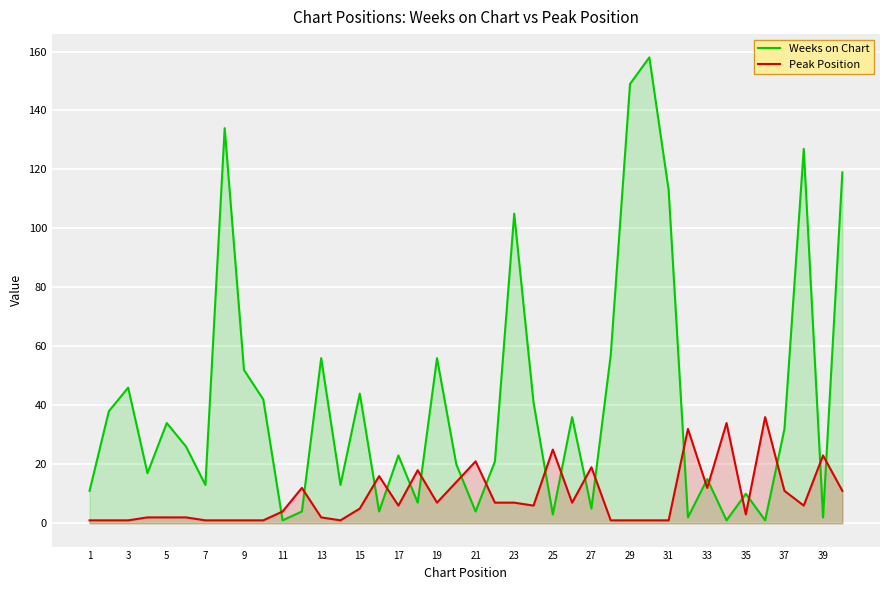

What is the spread (max minus min) of values at 29?

148